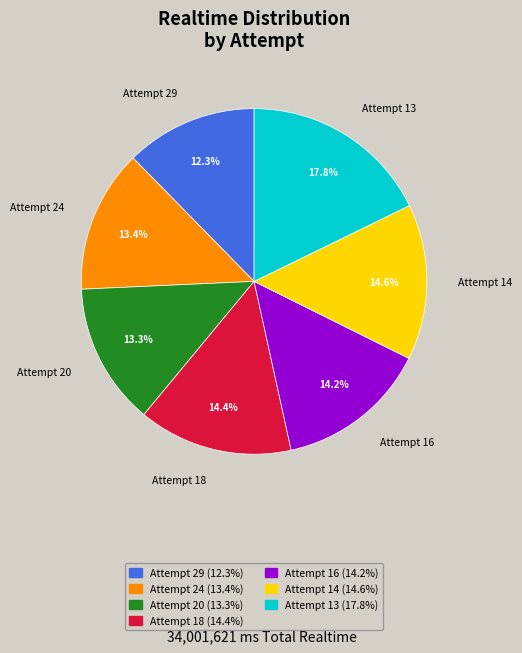

To the nearest percent, what is the average slice percentage?

14%